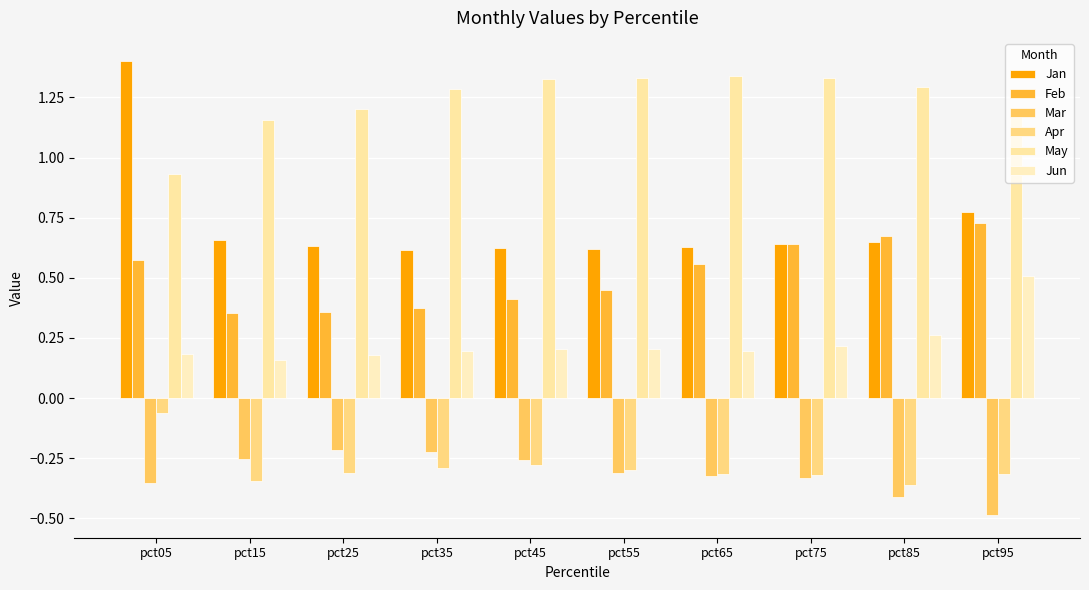

Does the chart contain stacked bars?

No